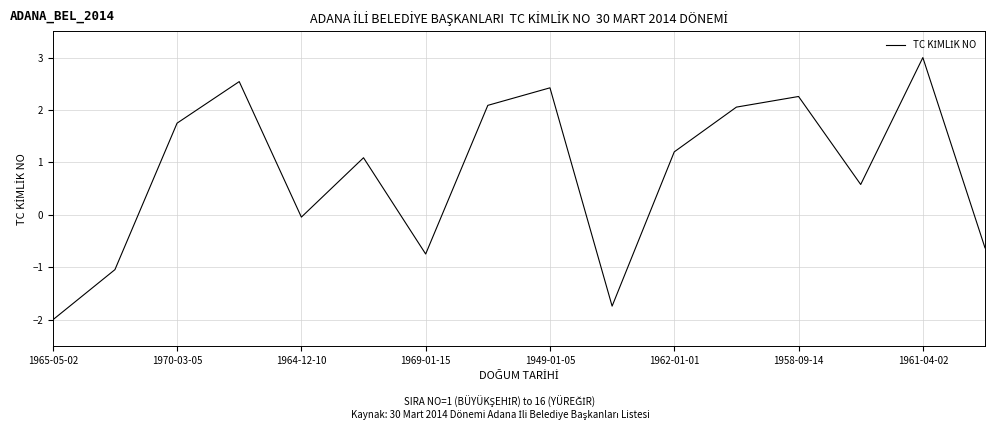

What is the minimum value shown in the chart?

-2.0